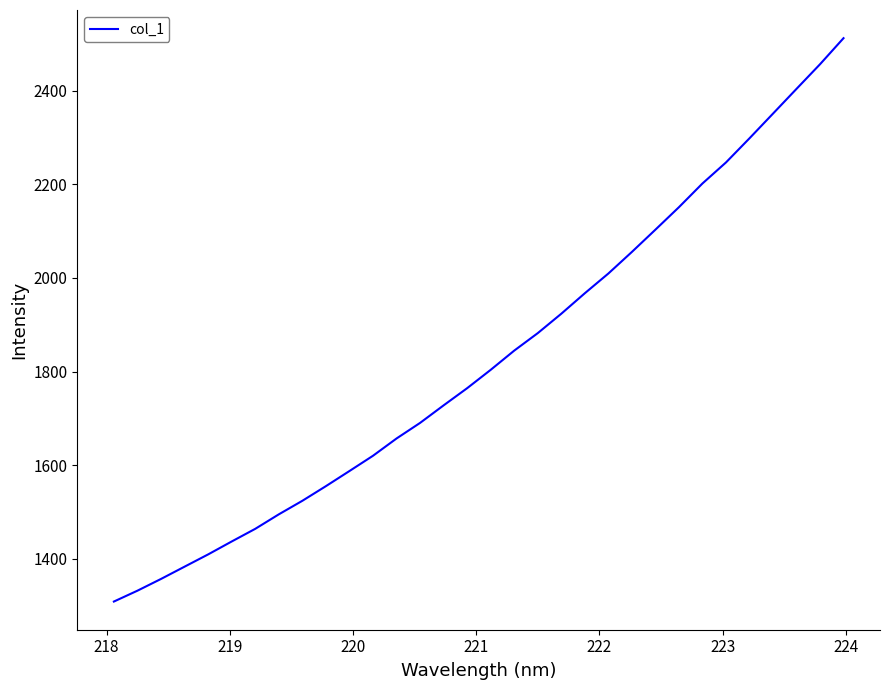

Does the chart display data point markers on the line(s)?

No